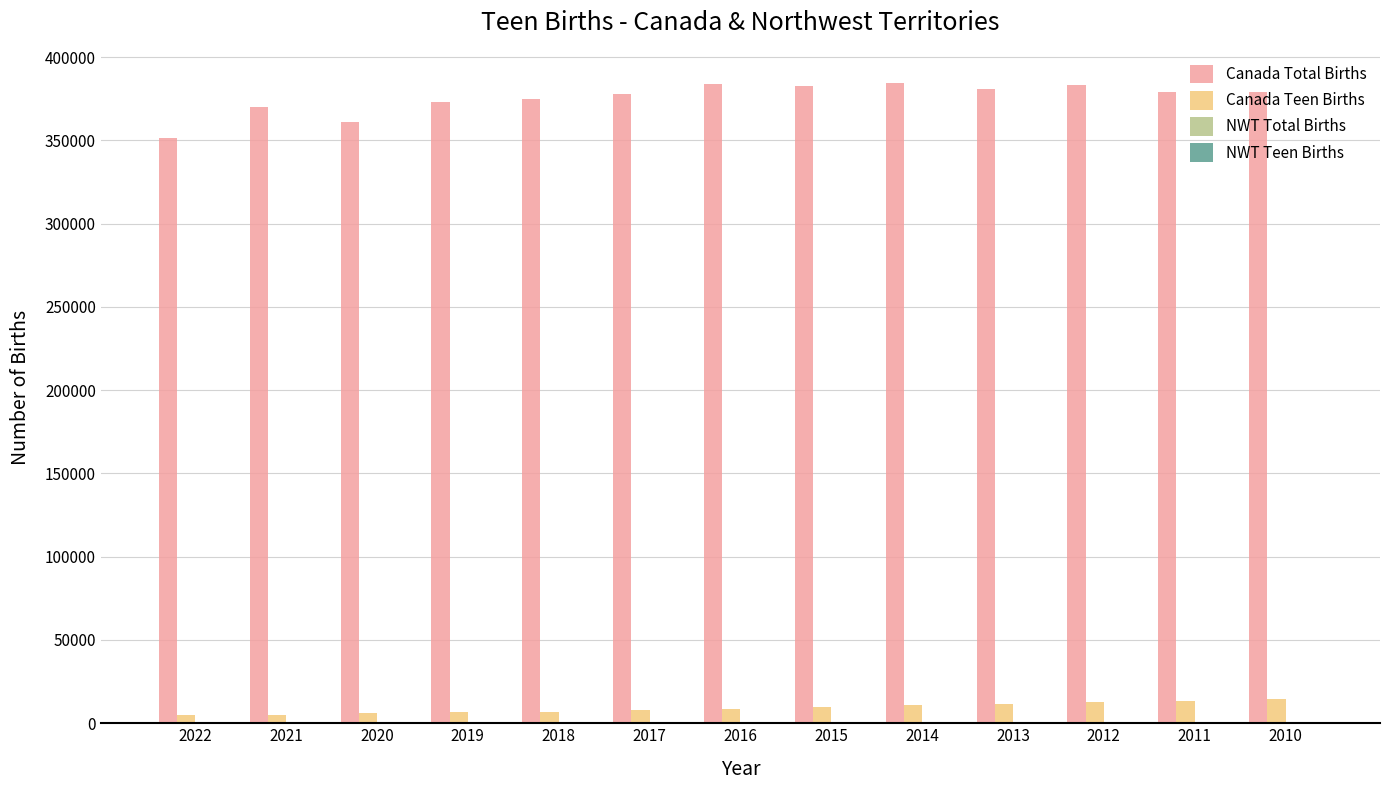

Which series has the largest total across all categories?

Canada Total Births